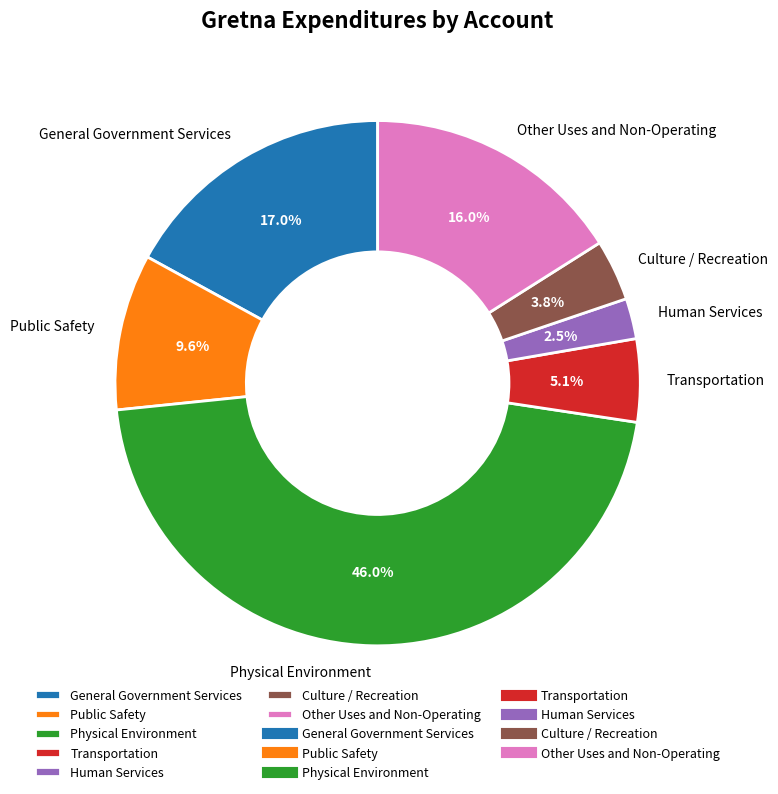

What is the smallest slice in the pie chart?

Human Services